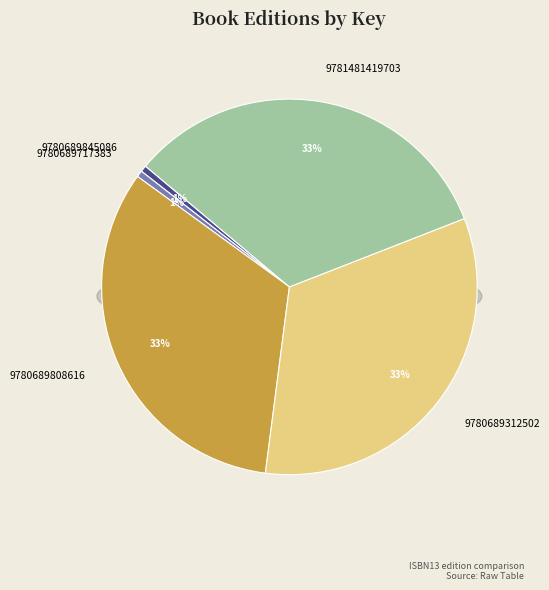

To the nearest percent, what is the combined percentage of 9780689312502 and 9780689808616?

66%